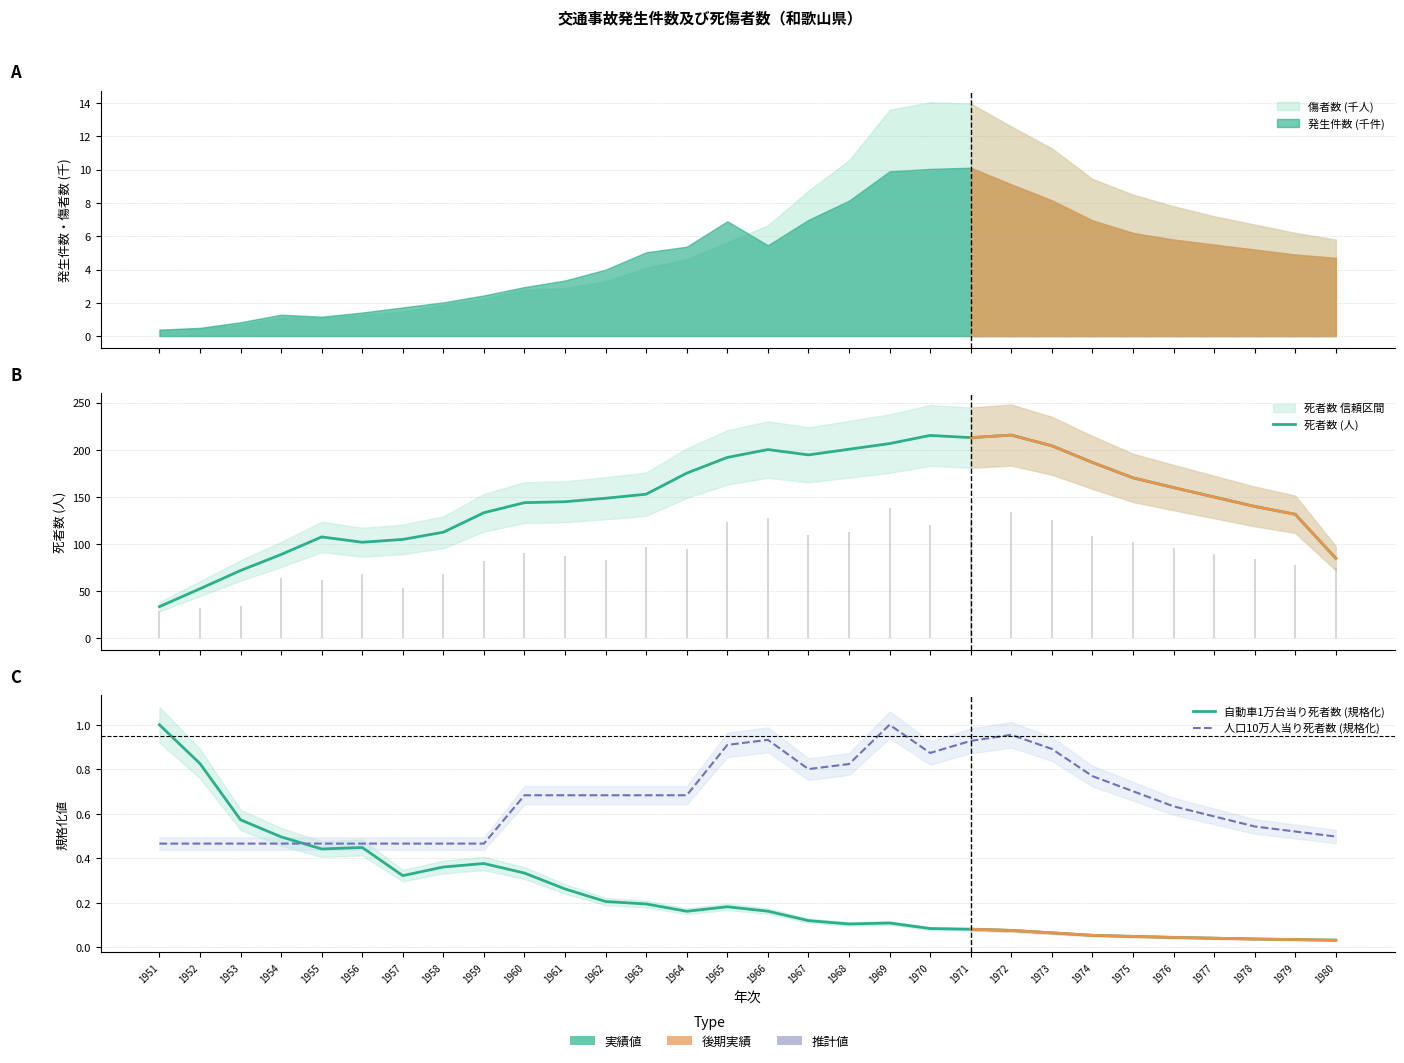

What is the greatest value displayed?

215.7